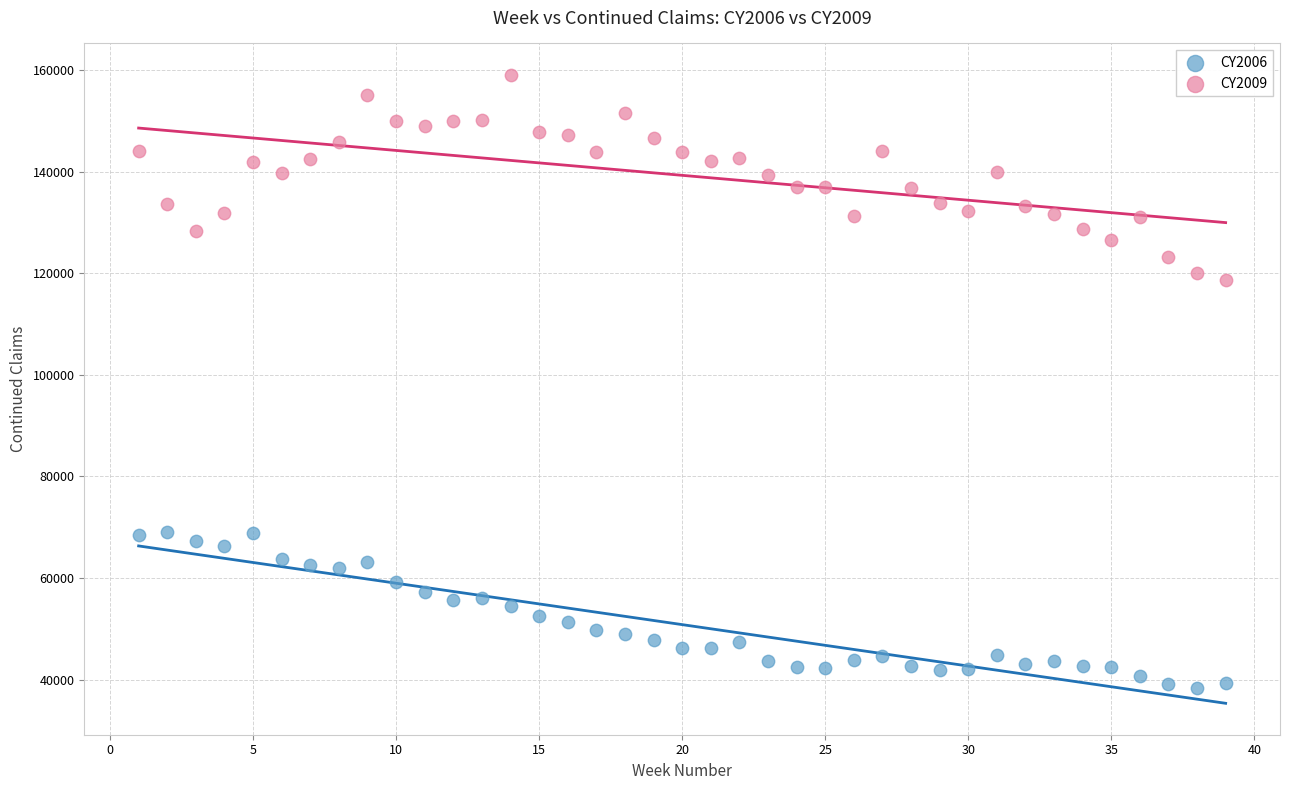

Which series has the largest Y range (max minus min)?

CY2009